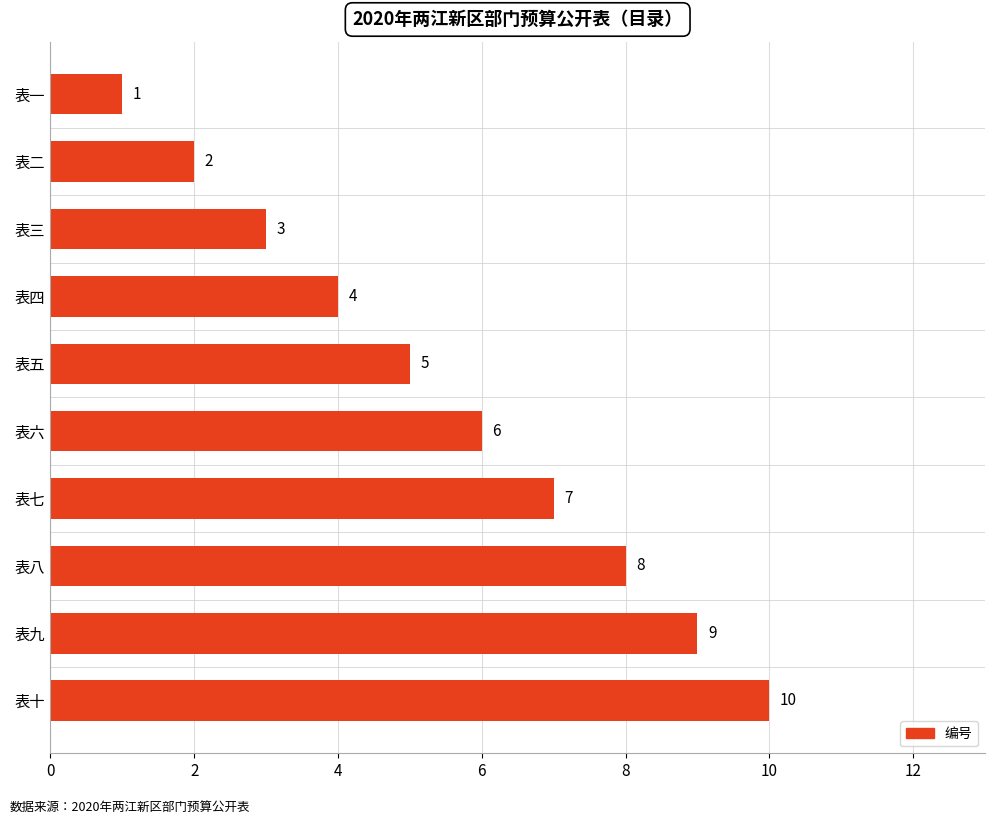

How many distinct data groups are displayed?

1